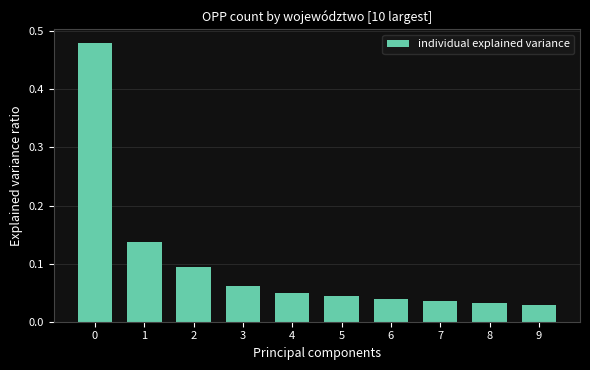

Is it true that the value at 1 is 0.2?

False